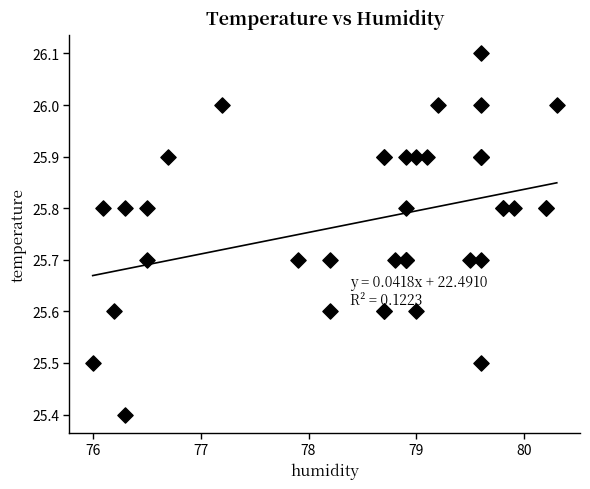

What Y value in the scatter plot is closest to 25?

25.4